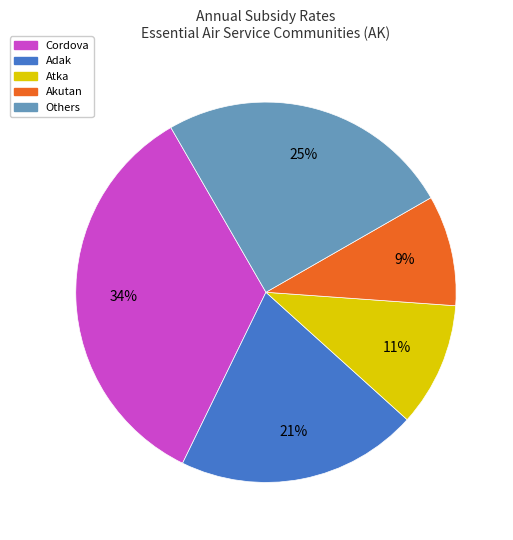

To the nearest percent, what is the difference between the largest and smallest slice percentages?

25%